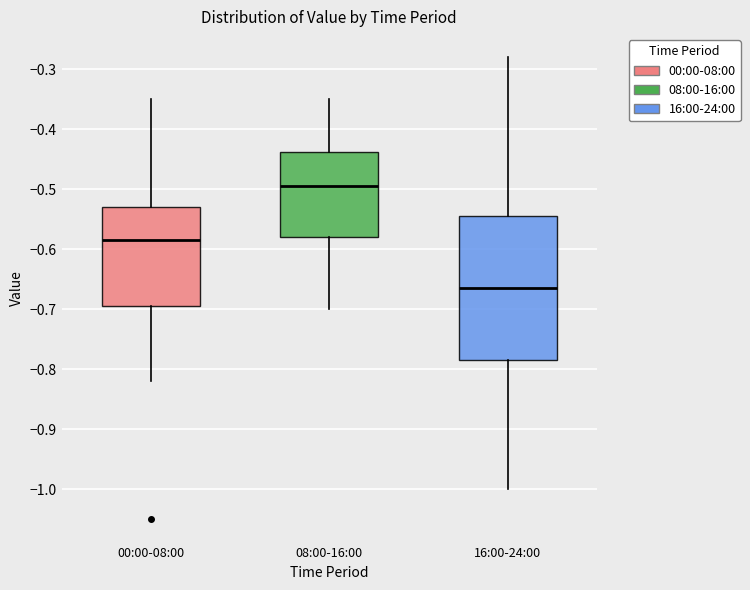

Which box is the tallest, from its lower edge to its upper edge?

16:00-24:00